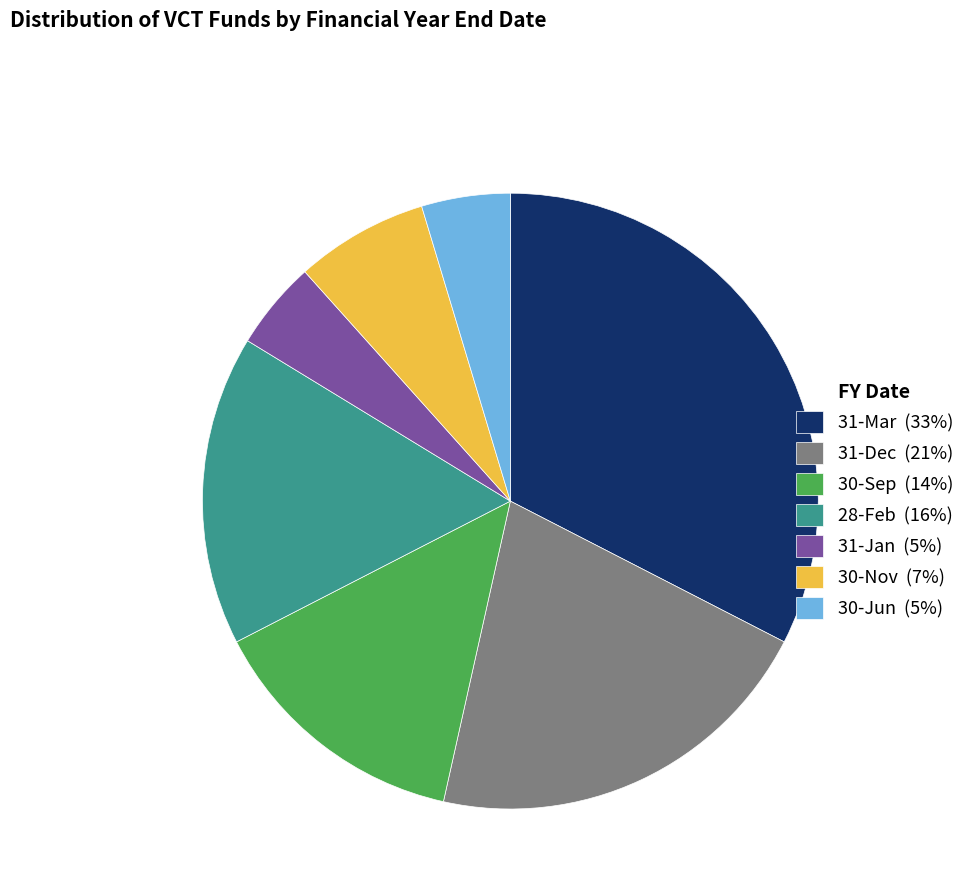

How many segments does this pie chart have?

7